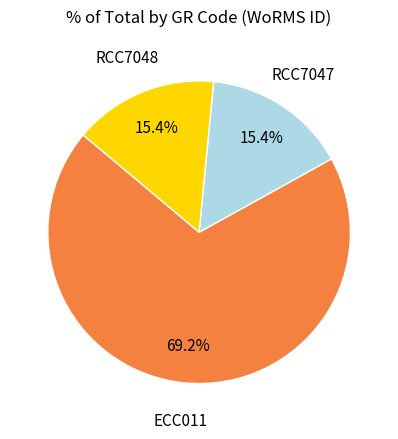

To the nearest percent, what is the difference between the largest and smallest slice percentages?

54%